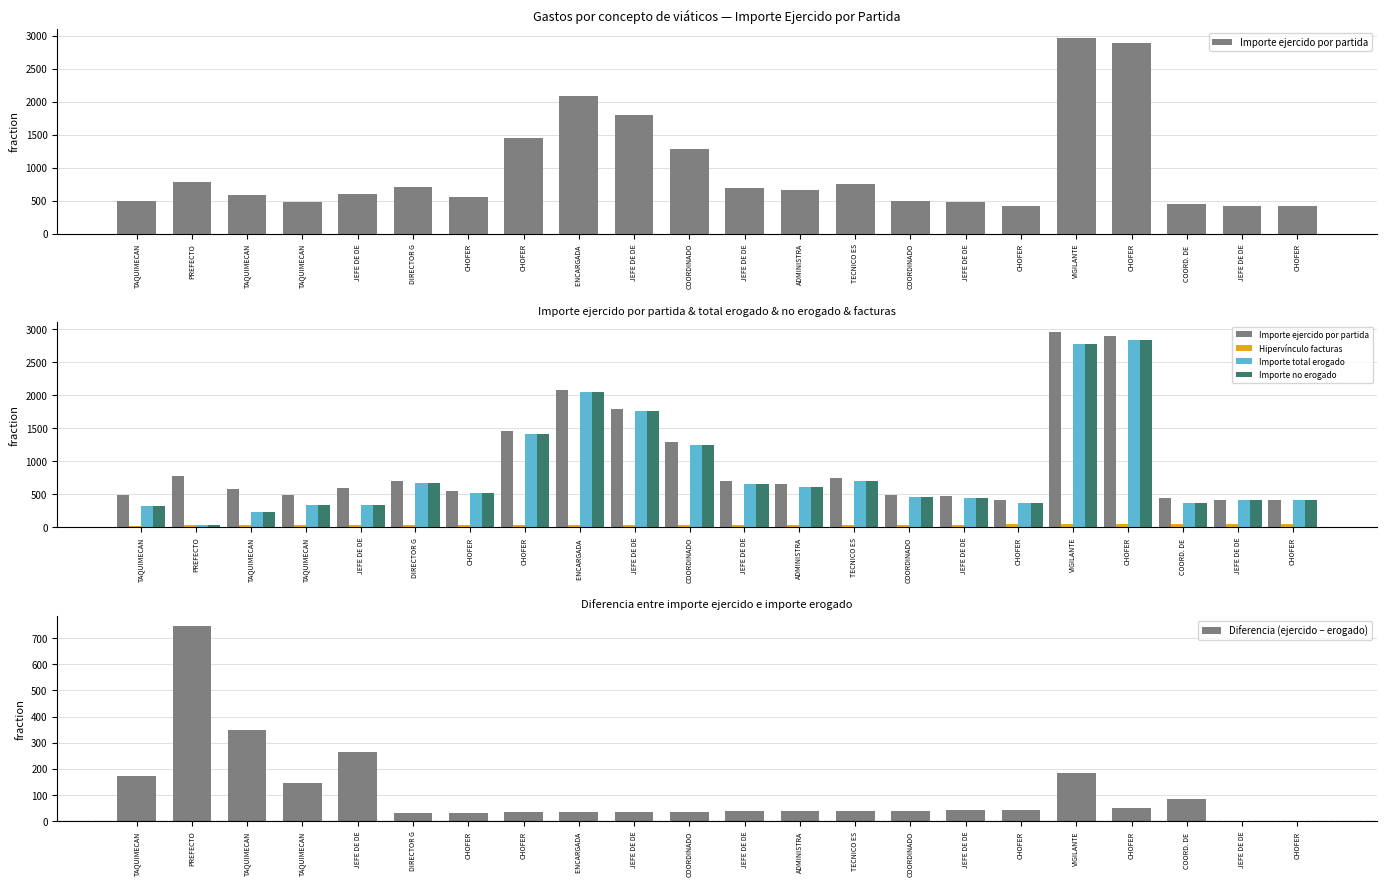

At which category does the chart reach its minimum across all series?

JEFE DE DE